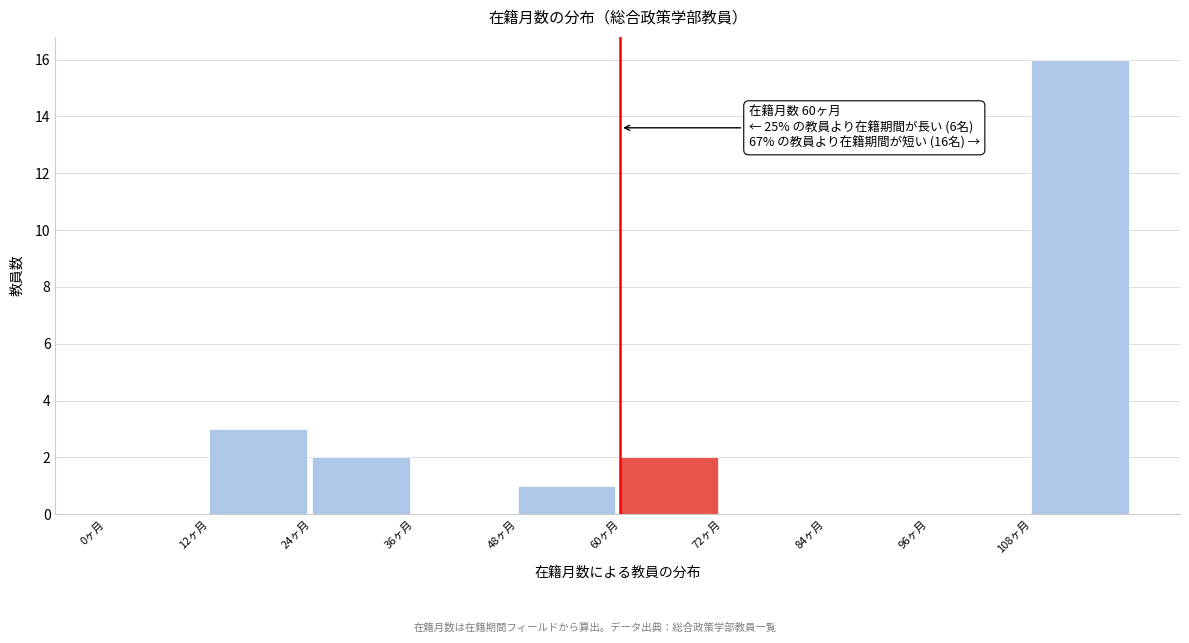

Which range on the x-axis has the tallest bar?

108 to 120